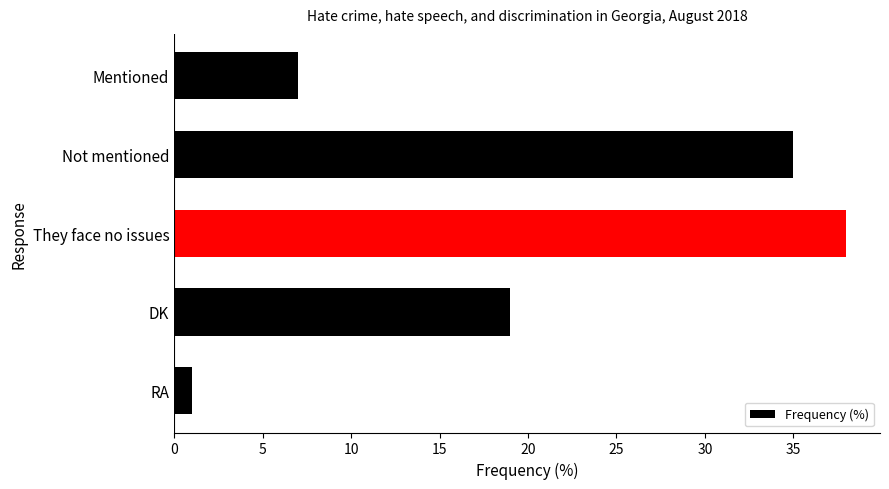

What is the difference between the second highest and minimum values?

34